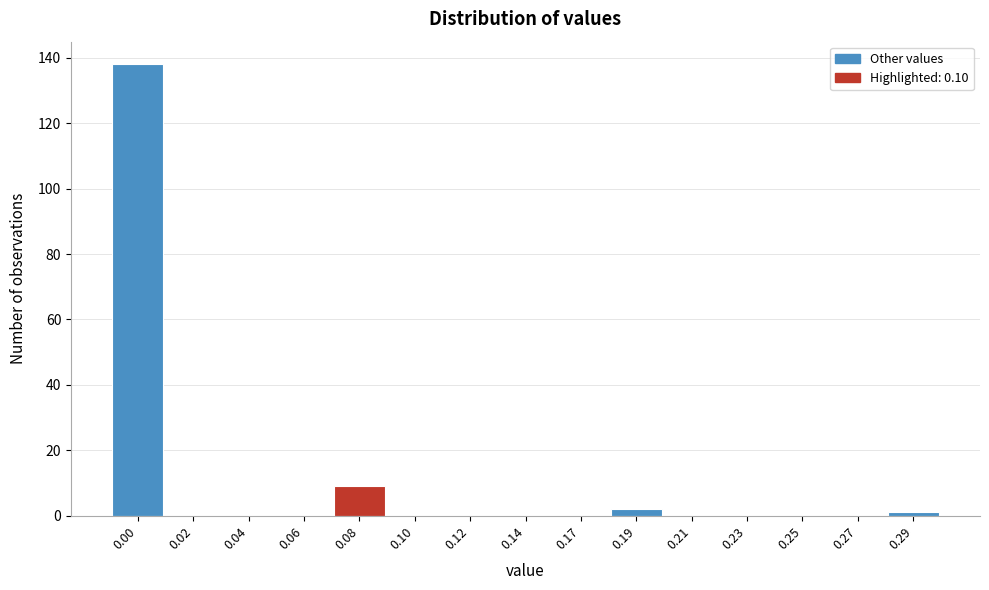

Reading left to right, extract all data points from this chart.

0.00=138	0.02=0	0.04=0	0.06=0	0.08=9	0.10=0	0.12=0	0.14=0	0.17=0	0.19=2	0.21=0	0.23=0	0.25=0	0.27=0	0.29=1